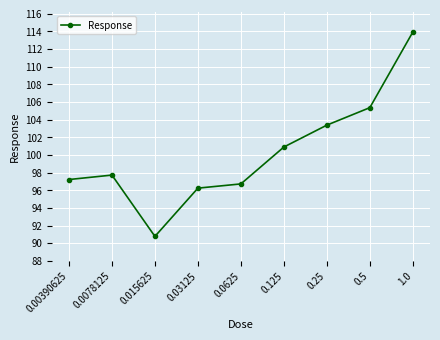

Reading left to right, list all the values displayed in this chart.

97.2	97.7	90.8	96.3	96.7	100.9	103.4	105.4	113.9